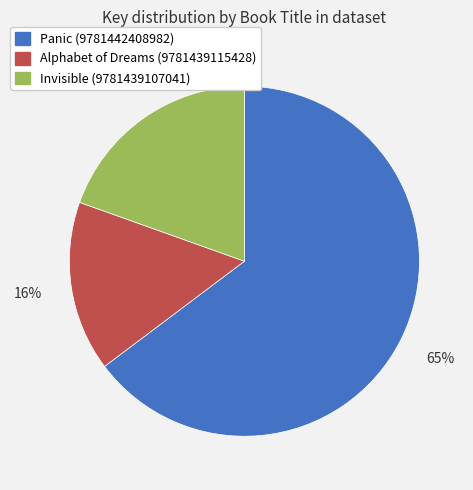

Do Alphabet of Dreams (9781439115428) and Panic (9781442408982) together represent more than half of the pie?

Yes